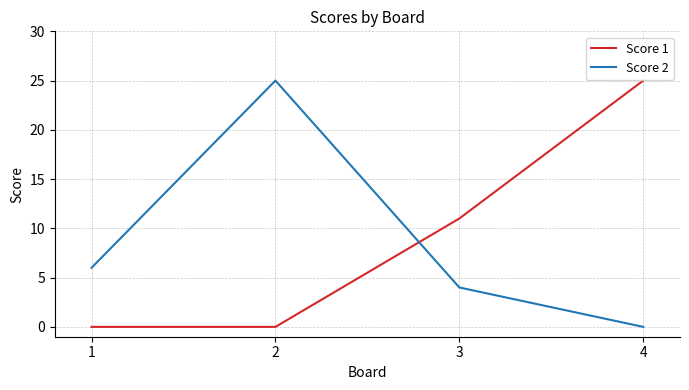

What is the difference between the maximum and minimum values in the Score 2 series?

25